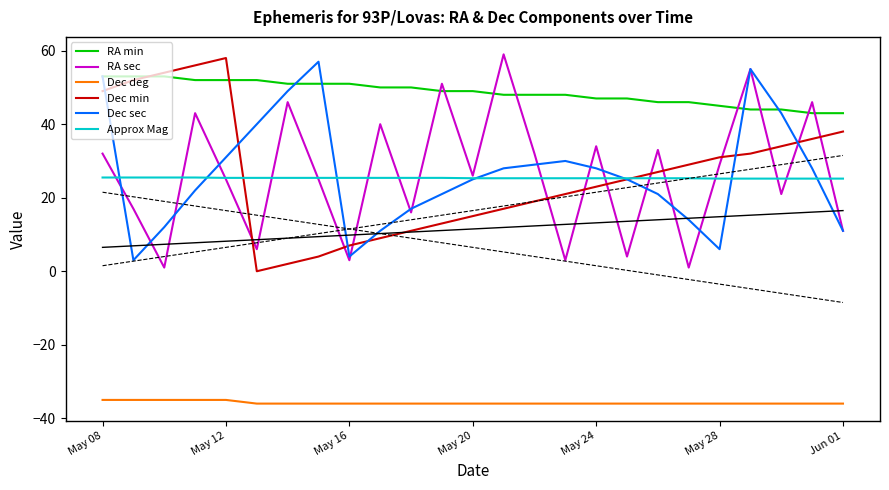

True or false: RA sec has a value of 51.4 at May 28.

False